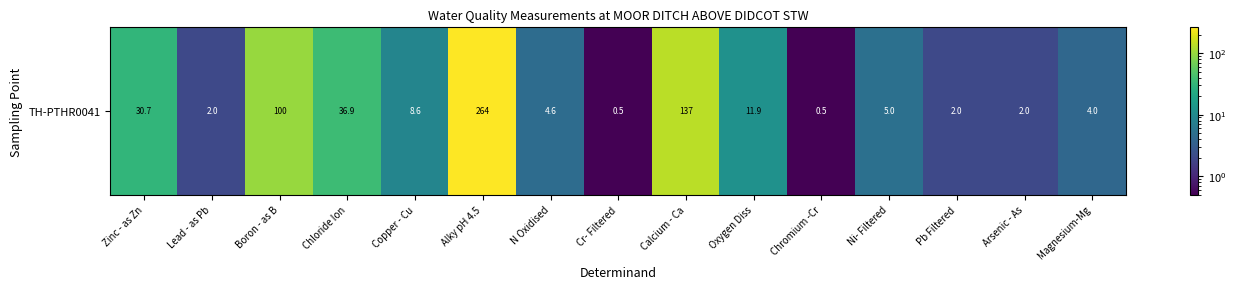

What is the difference between the maximum and minimum values?

263.5